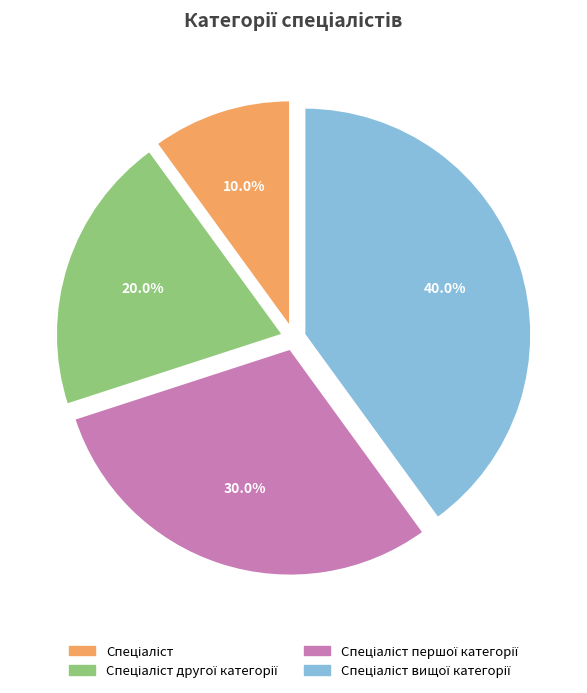

Does any single category account for the majority?

No